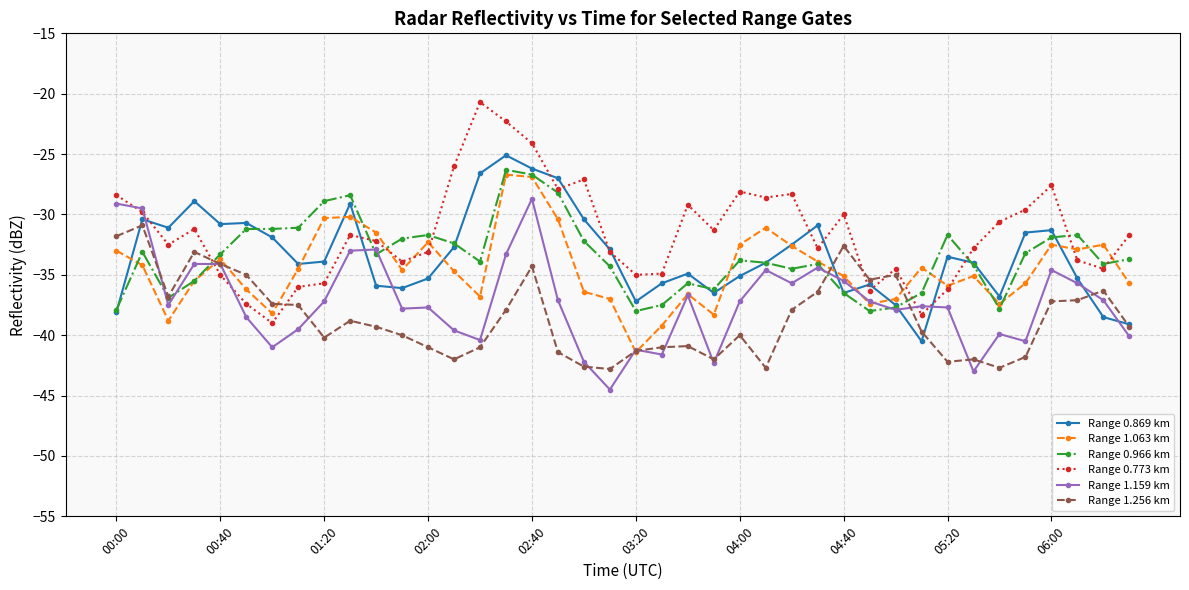

True or false: Range 1.063 km has more than 2 points higher than both neighbors.

True